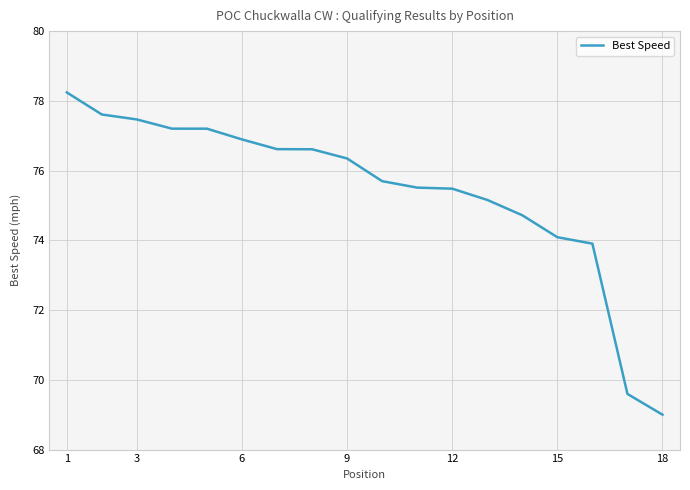

What is the difference between the maximum and minimum values?

9.2